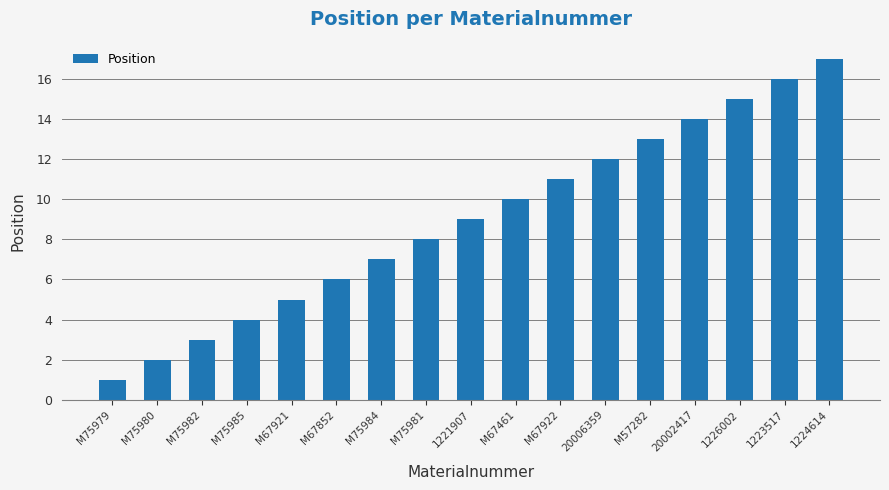

Reading right to left, what are all the values shown in this chart?

17	16	15	14	13	12	11	10	9	8	7	6	5	4	3	2	1